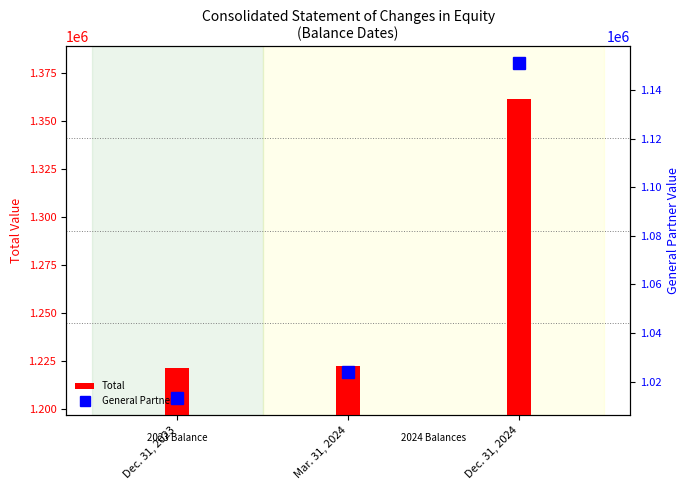

At which category is the sum across all series the highest?

Dec. 31, 2024